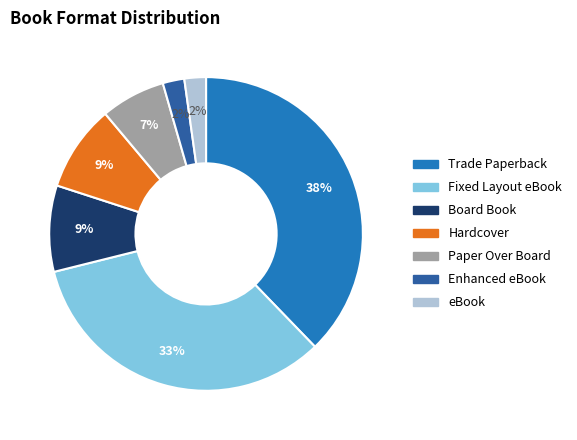

Is the sum of Trade Paperback and Hardcover greater than half?

No